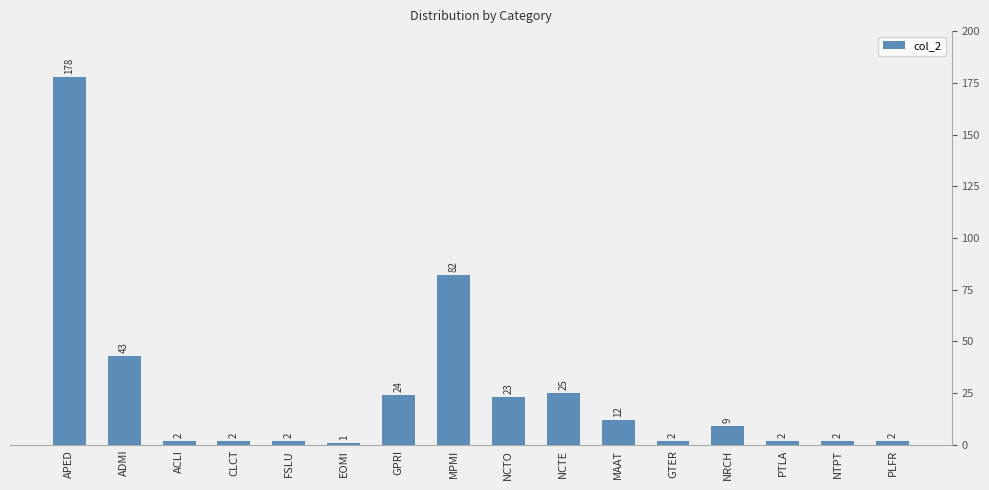

What is the greatest value displayed?

178